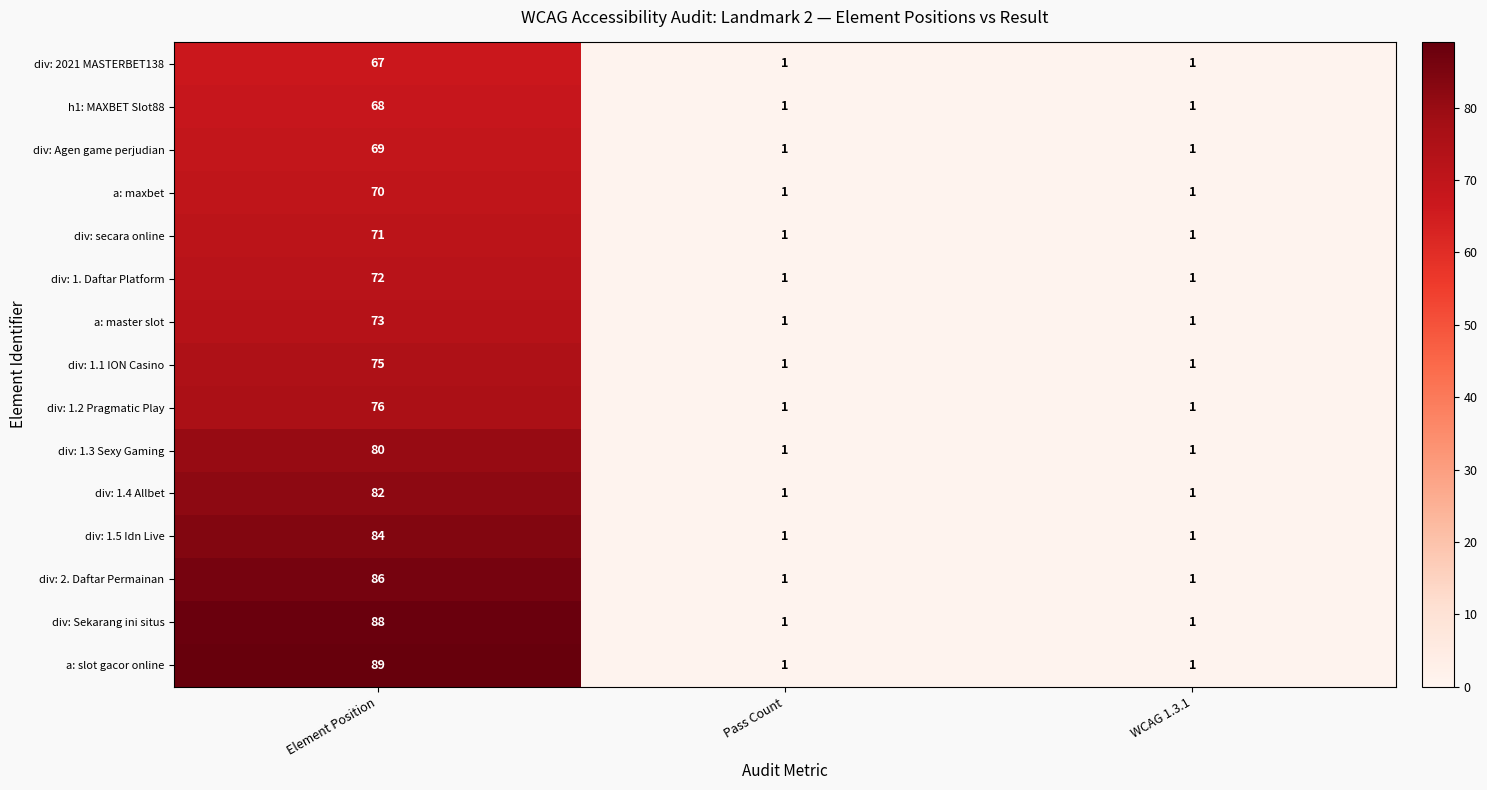

The value of div: 1.1 ION Casino at Pass Count is 1. True or false?

True